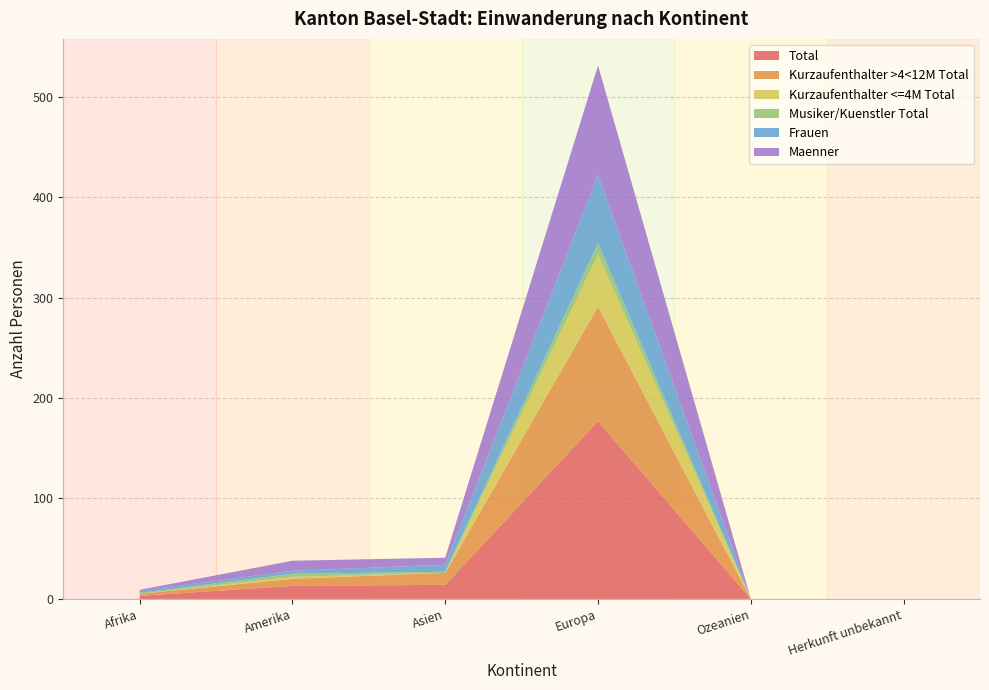

Reading left to right, extract all data points from this chart.

Total: 3	13	14	177	0	0
Kurzaufenthalter >4<12M Total: 2	7	12	114	0	0
Kurzaufenthalter <=4M Total: 0	2	0	52	0	0
Musiker/Kuenstler Total: 1	3	1	11	0	0
Frauen: 2	3	7	68	0	0
Maenner: 1	10	7	109	0	0